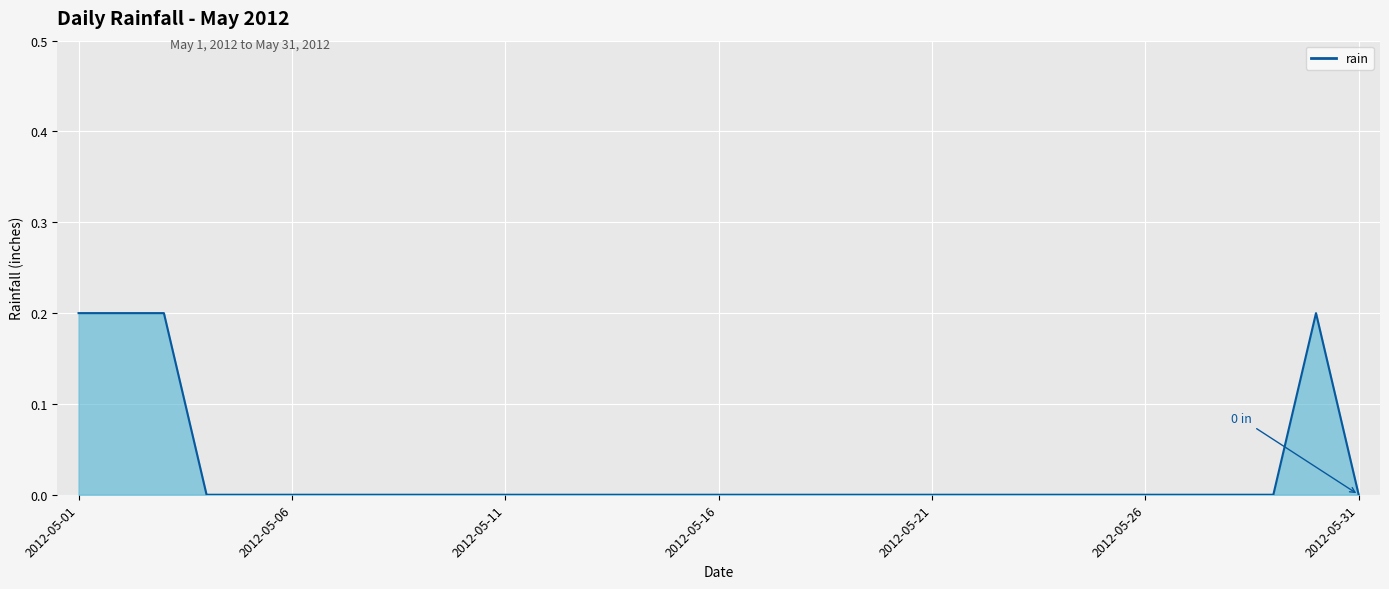

Is it true that the value at 2012-05-26 is 0.0?

True